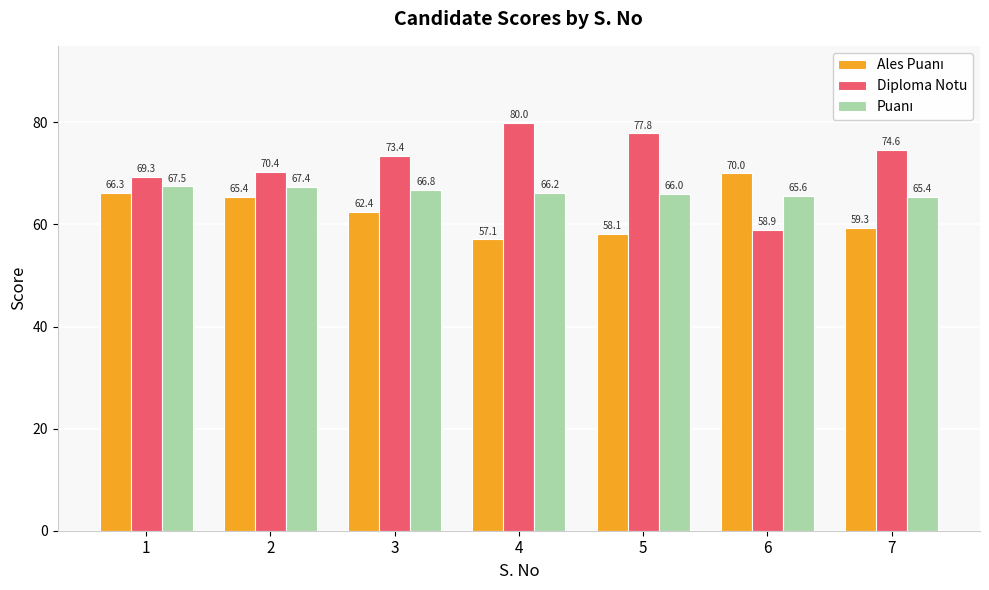

What is the greatest value displayed?

80.0